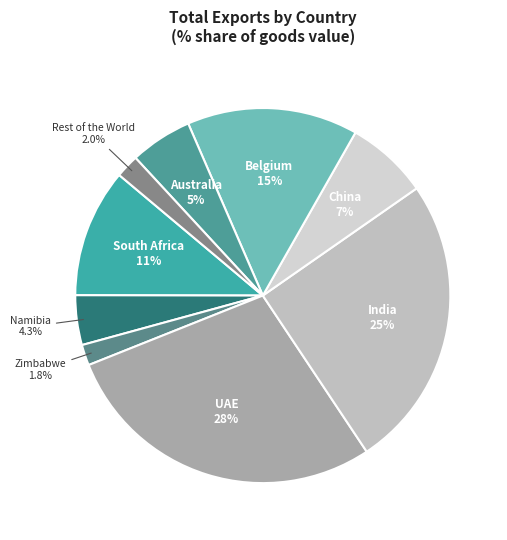

How many segments does this pie chart have?

9